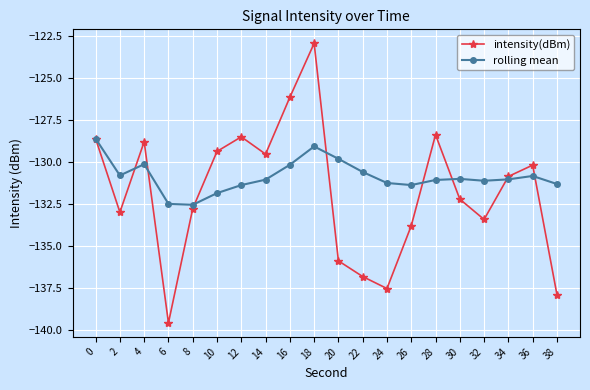

What are all the series names shown in the legend?

intensity(dBm), rolling mean